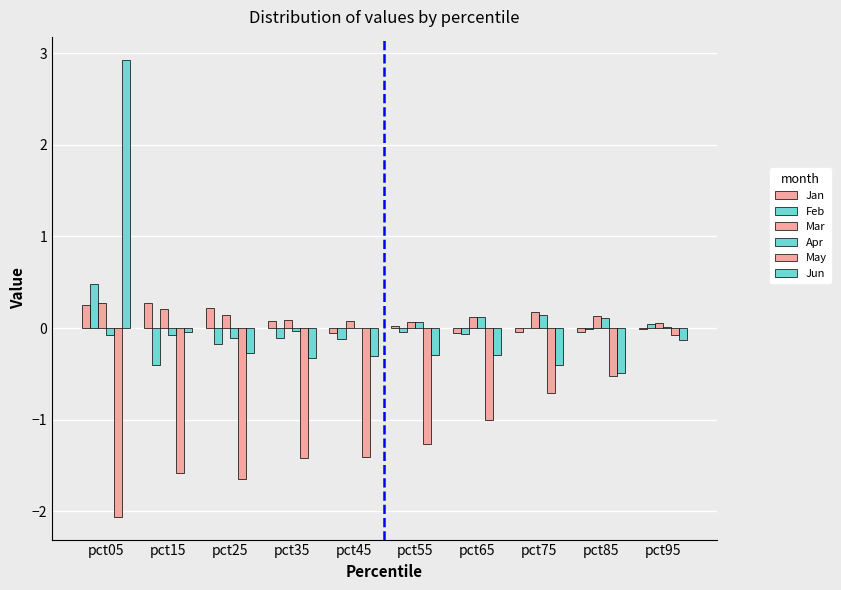

Are the bars horizontal?

No